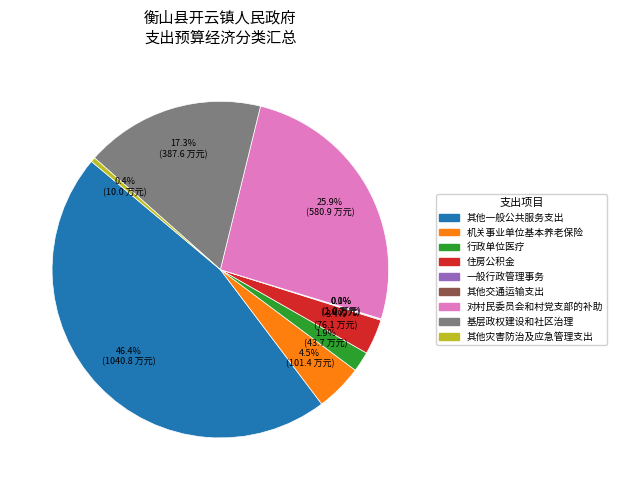

Is there a majority slice in this chart?

No